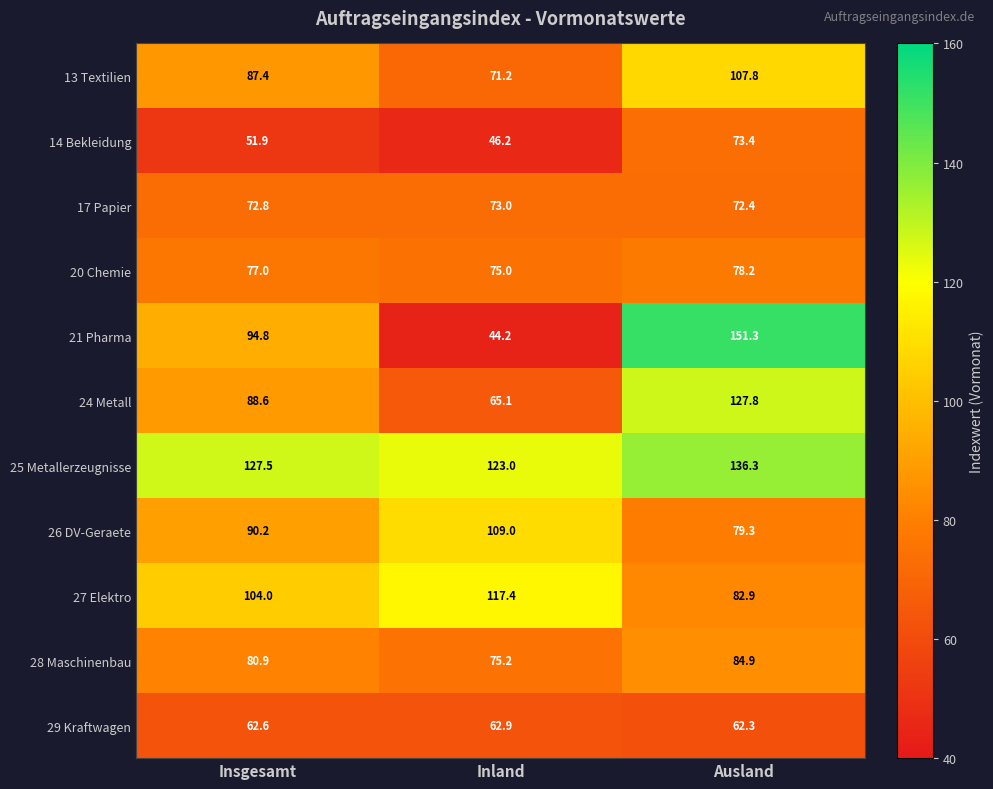

What is the total value across all series at Ausland?

1056.6